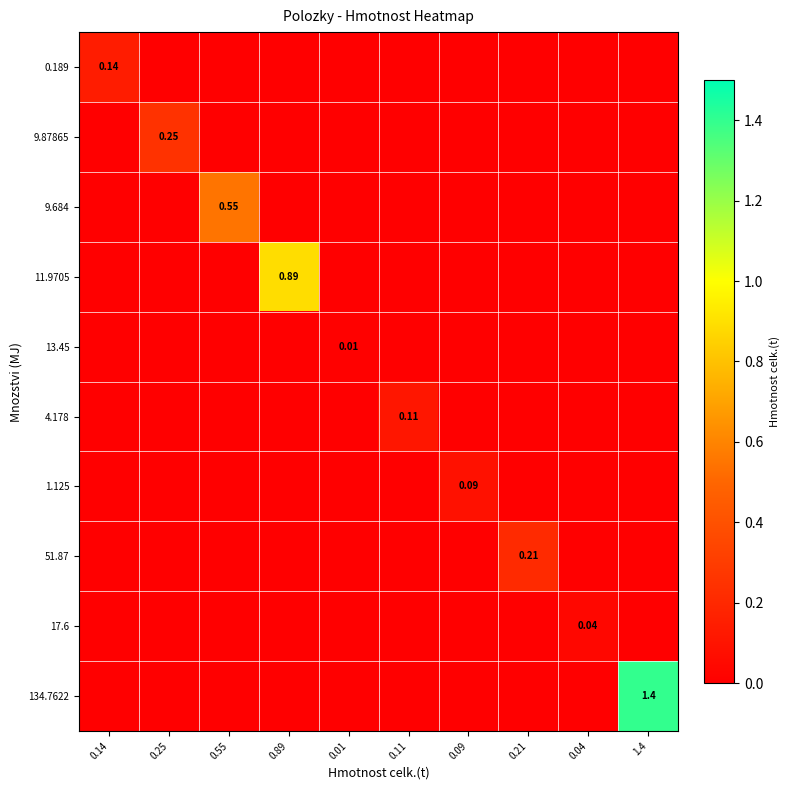

At how many categories does at least one series exceed 1?

1